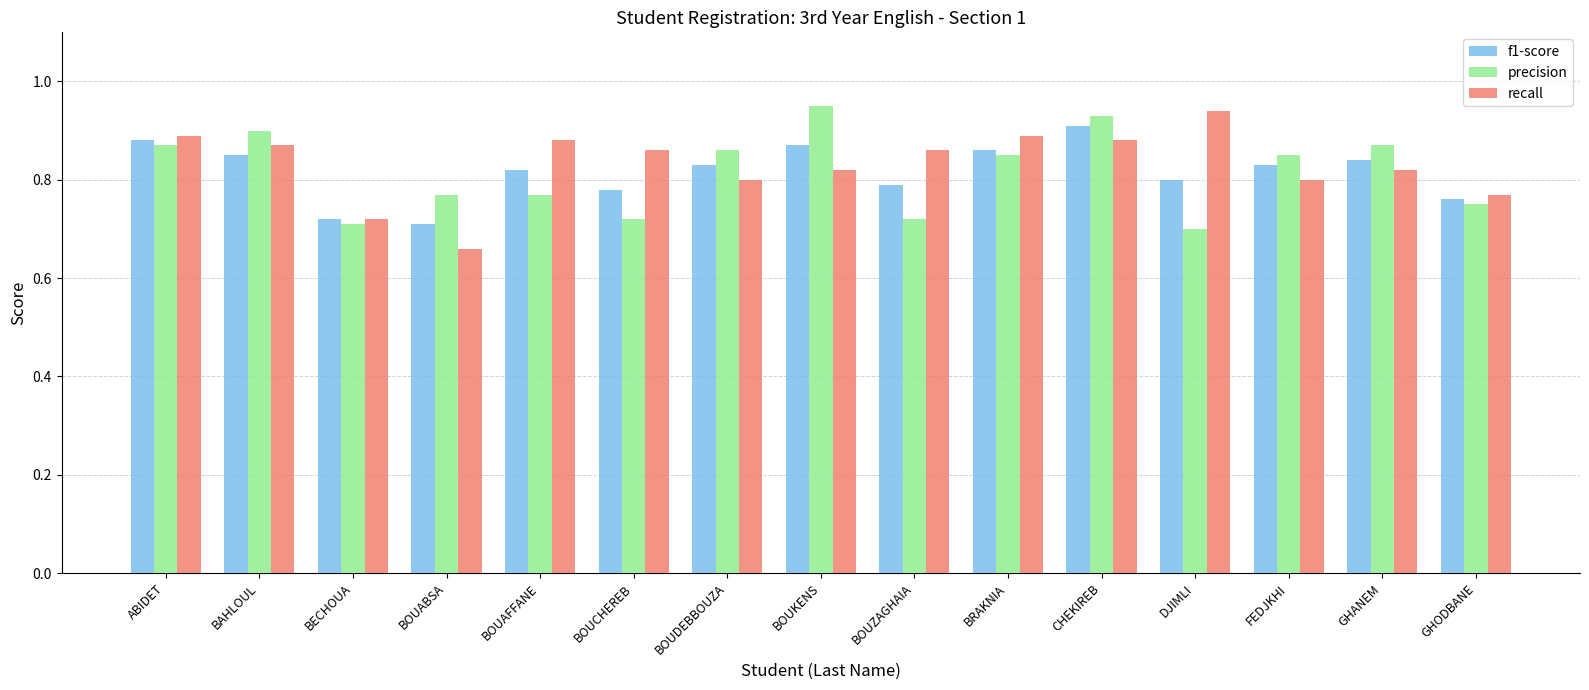

What is the difference between the highest and lowest values at BOUDEBBOUZA?

0.1